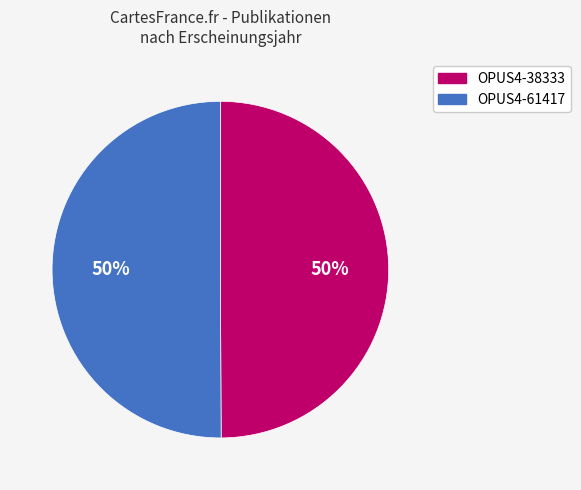

Count the number of slices in the pie.

2